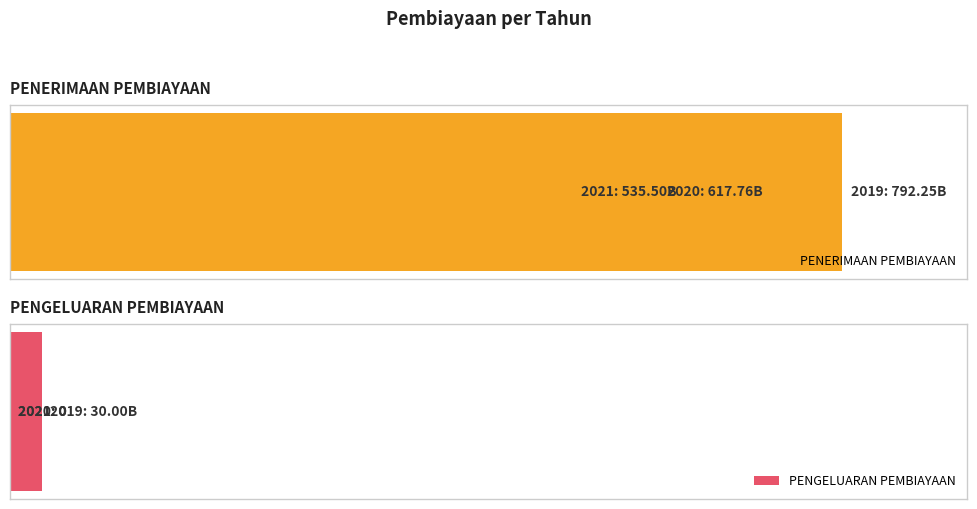

What is the greatest value displayed?

792249631880